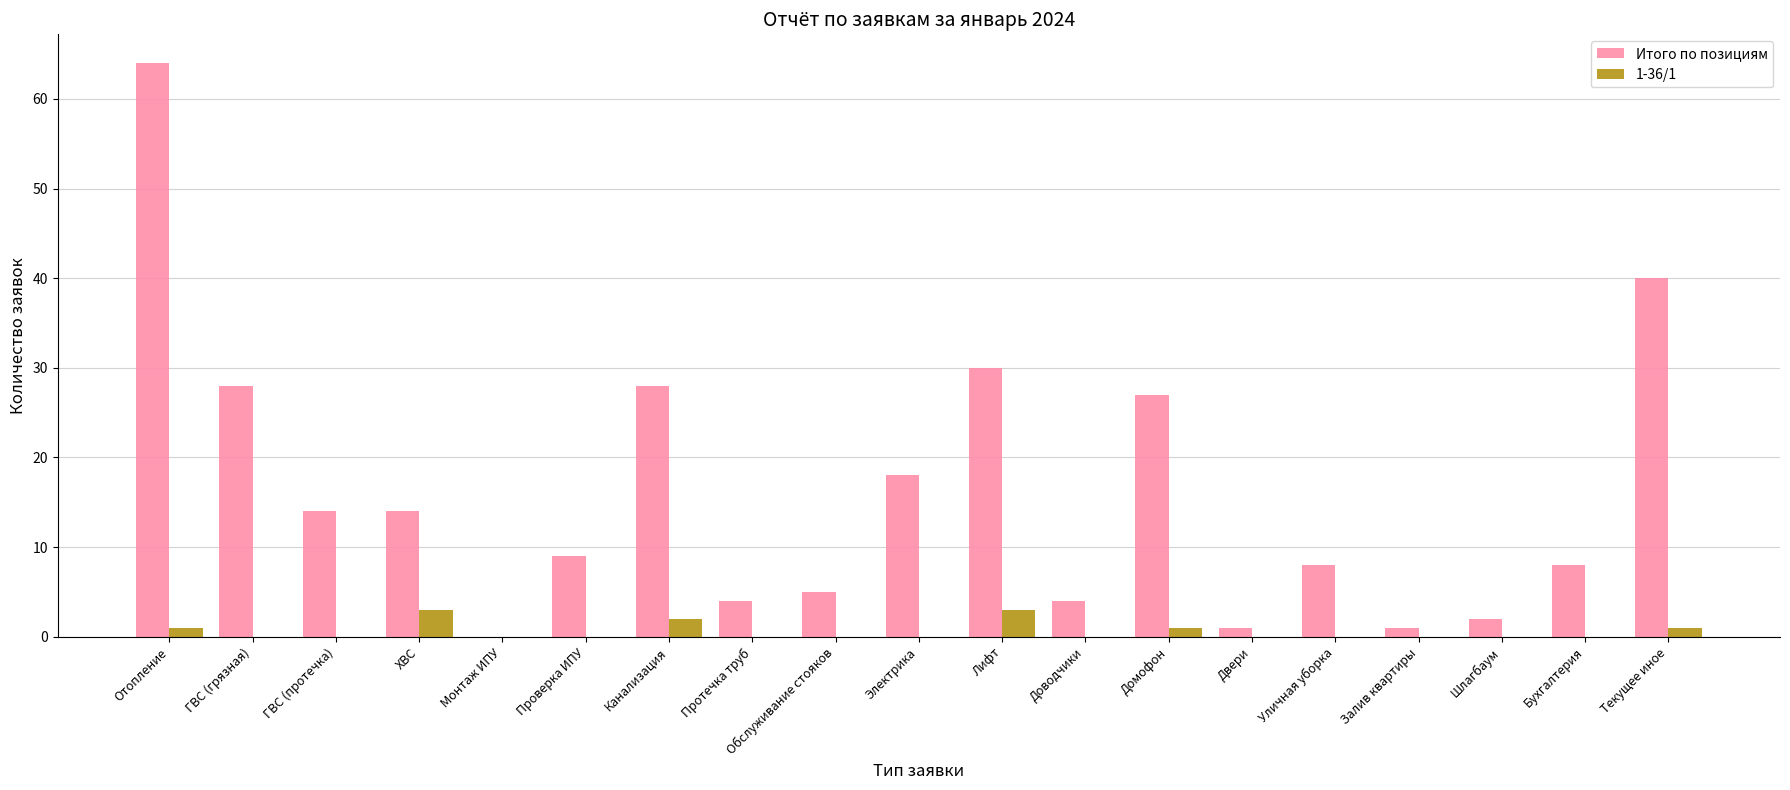

Which series changed the most between ХВС and Доводчики?

Итого по позициям